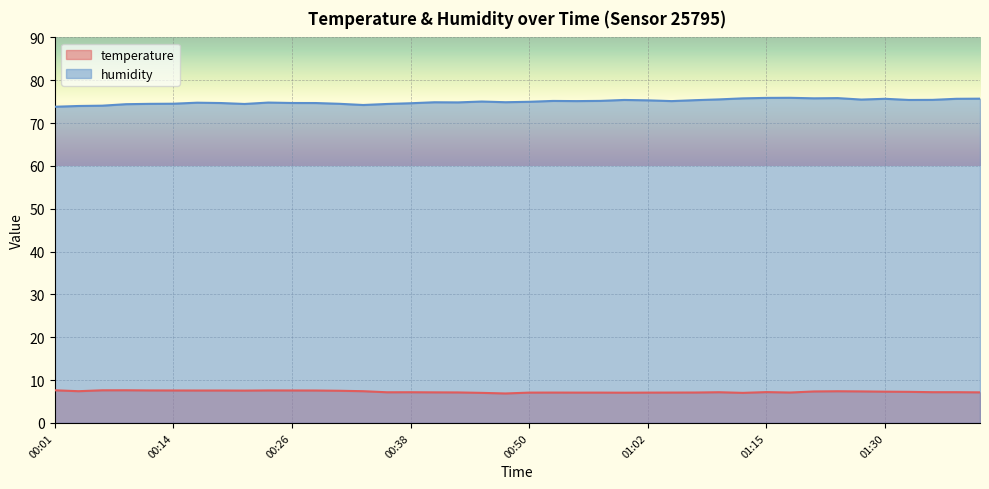

Between 00:45 and 00:23, which is larger?

00:23